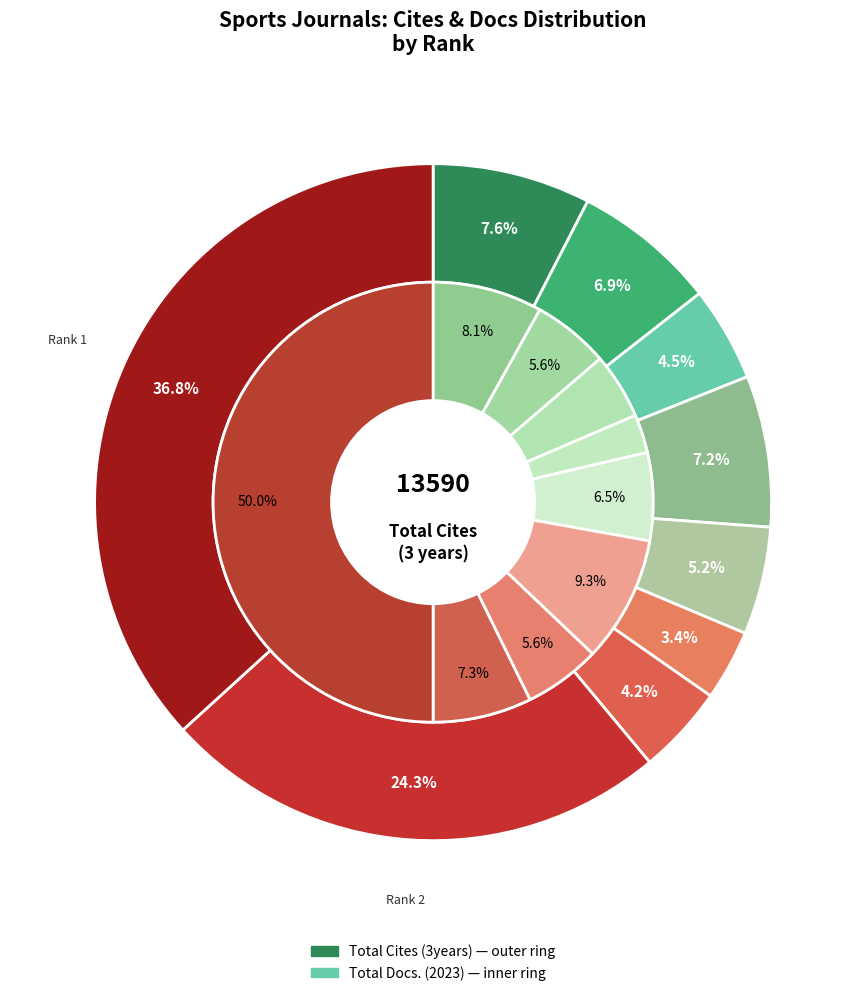

Does any single category account for the majority?

No